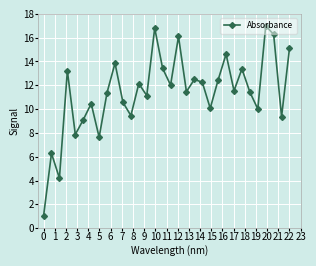

What is the value of the 29th point from the left?

17.0